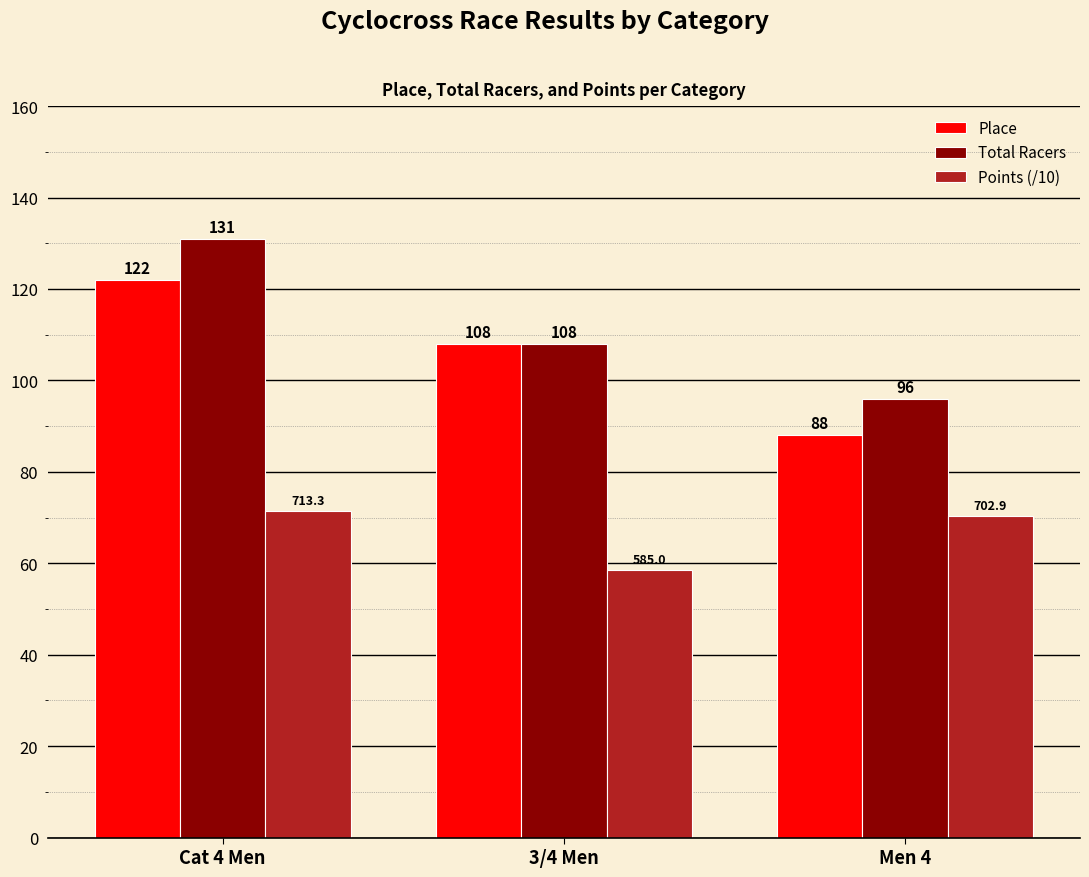

What is the total value across all series at Cat 4 Men?

324.3